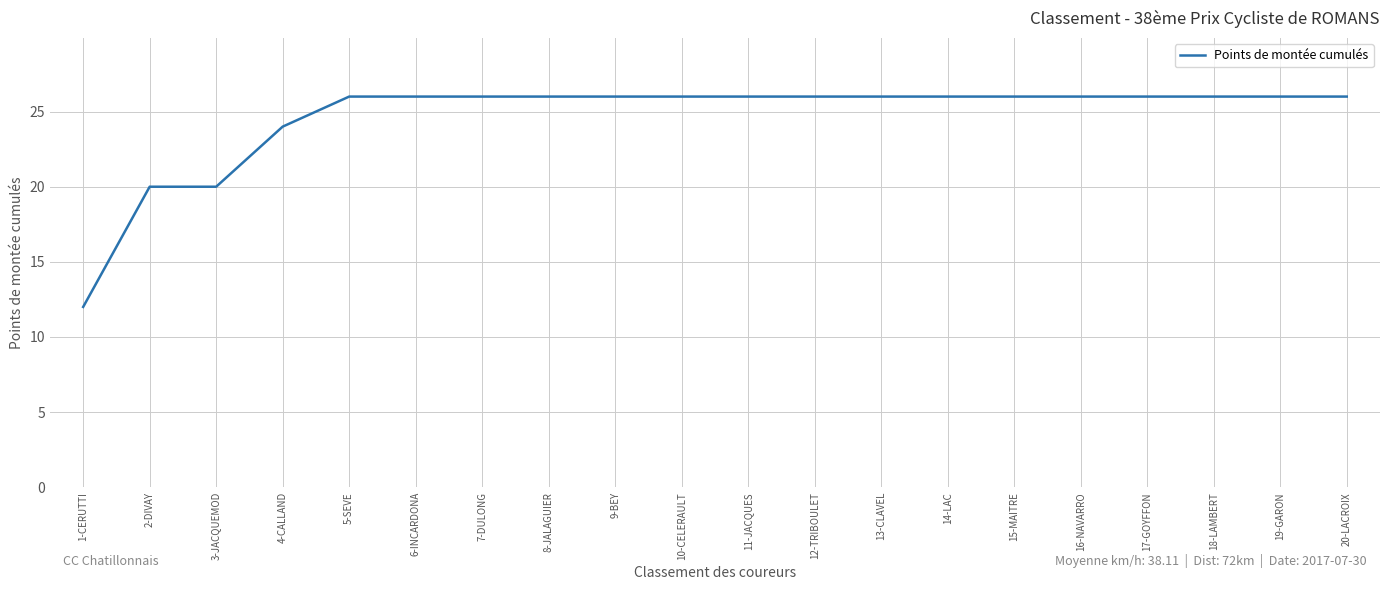

What is the smallest value displayed?

12